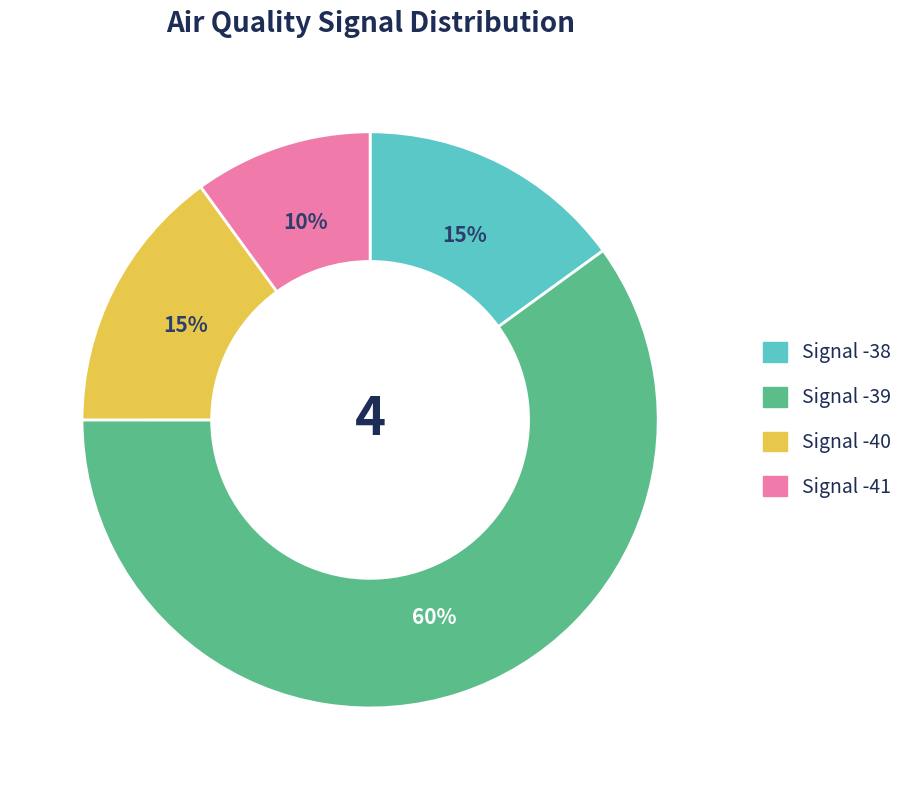

Is there a majority slice in this chart?

Yes